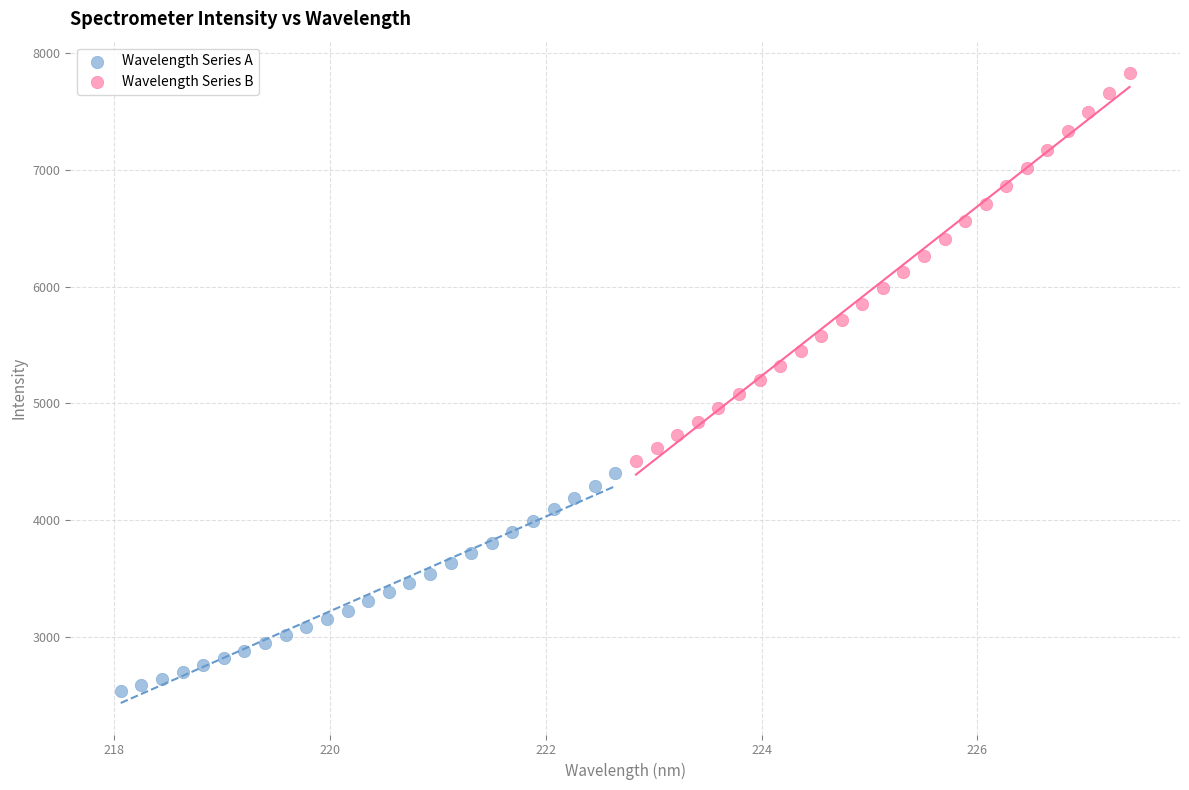

Which series reaches the minimum Y coordinate?

Wavelength Series A